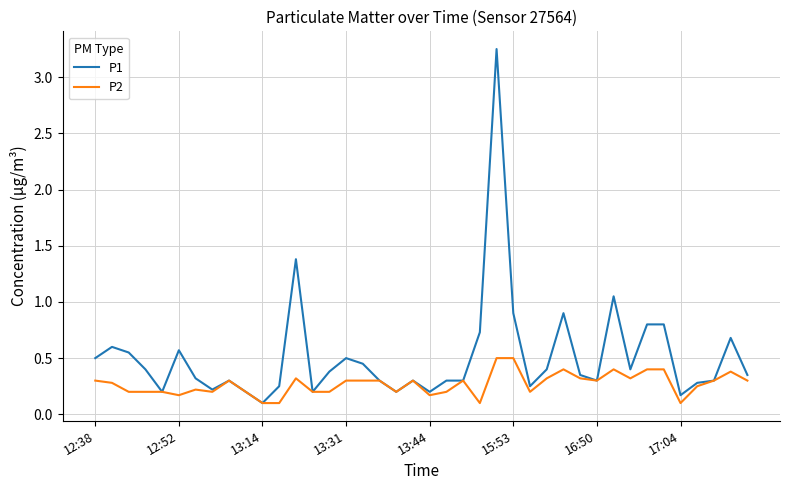

Which series has the largest range (max minus min)?

P1